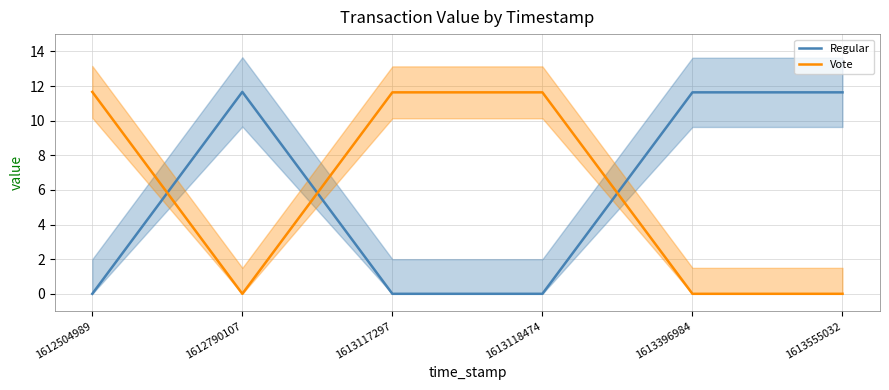

How many times do Regular and Vote cross each other?

3